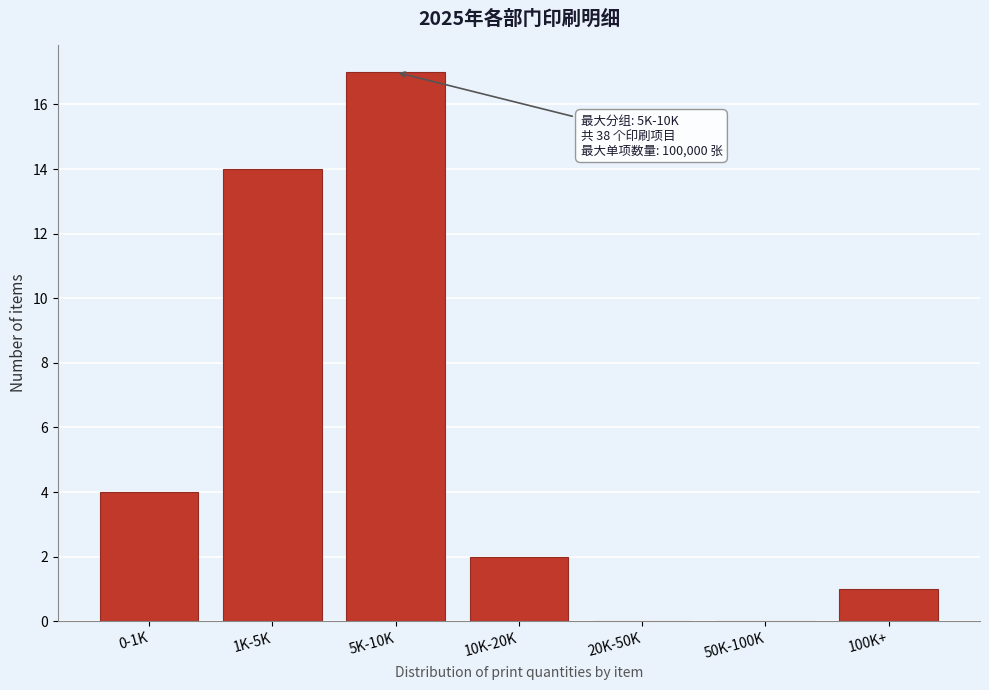

Reading right to left, extract all data points from this chart.

100K+=1	50K-100K=0	20K-50K=0	10K-20K=2	5K-10K=17	1K-5K=14	0-1K=4